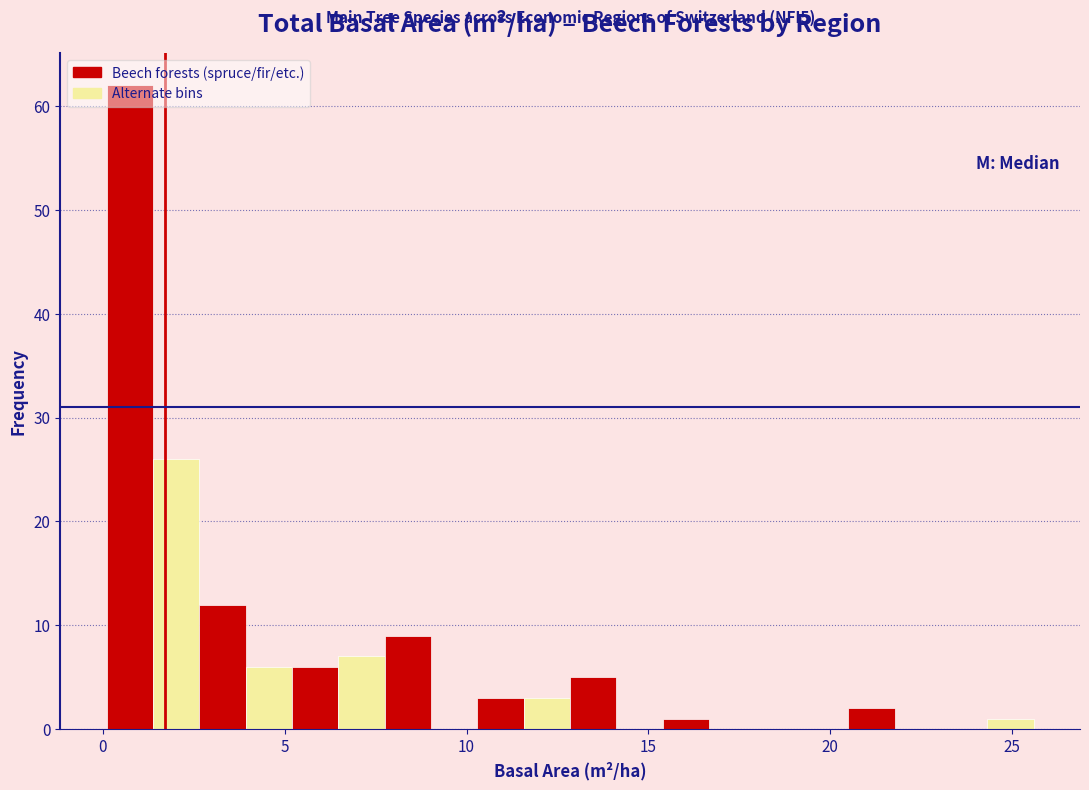

Around what value on the x-axis is the tallest bar? Give the approximate position of its centre, as read against the axis.

0.5